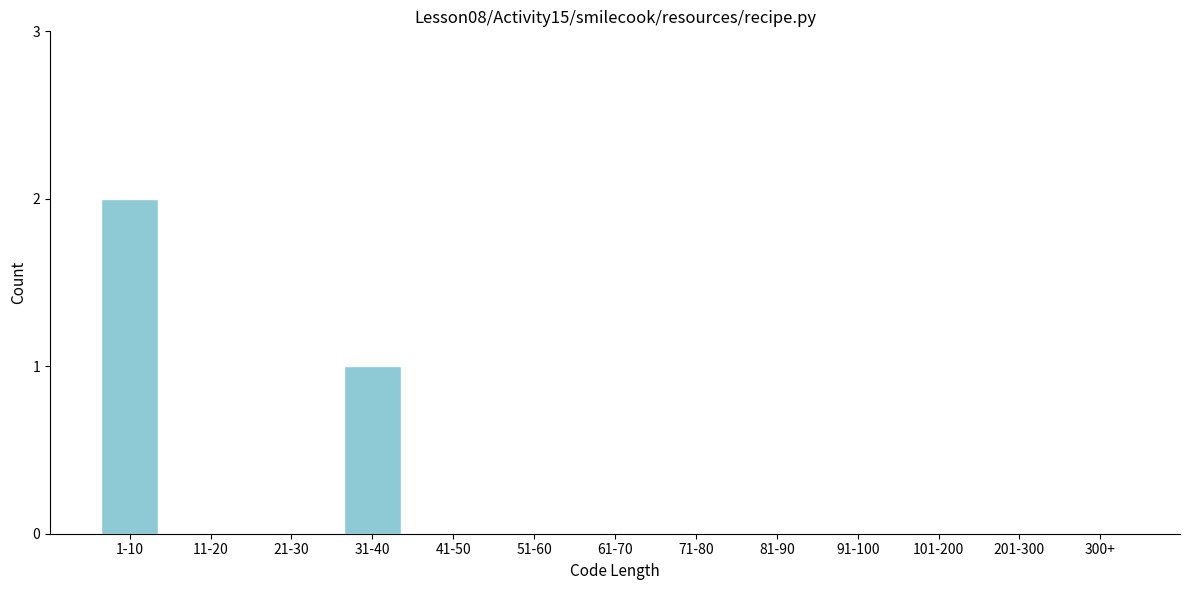

Reading left to right, transcribe all the data shown in this chart.

1-10=2	11-20=0	21-30=0	31-40=1	41-50=0	51-60=0	61-70=0	71-80=0	81-90=0	91-100=0	101-200=0	201-300=0	300+=0